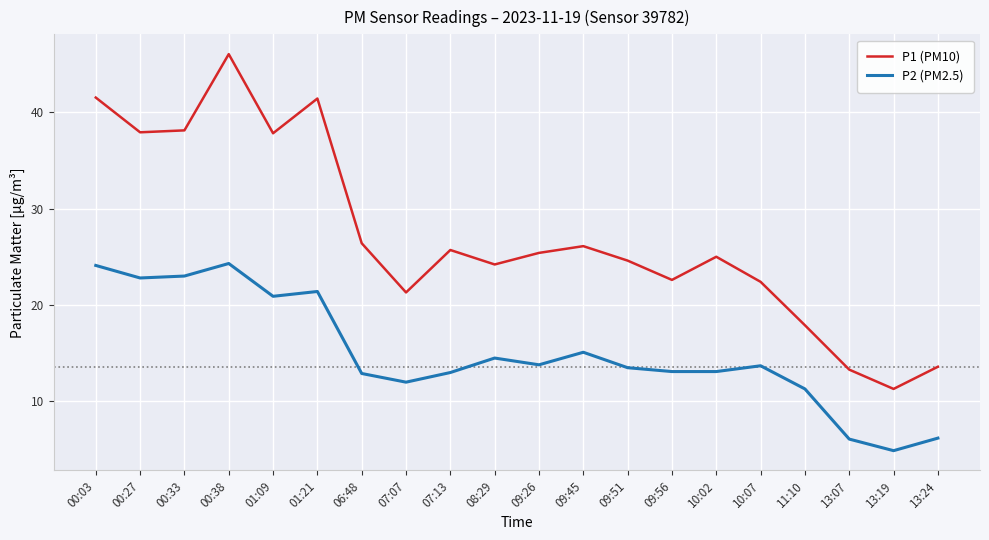

True or false: P2 (PM2.5) and P1 (PM10) intersect in this chart.

False